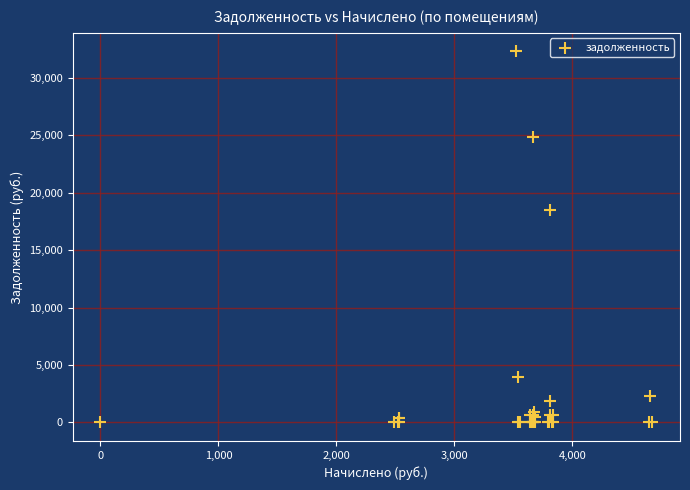

What Y value in the scatter plot is closest to 16146?

18473.6